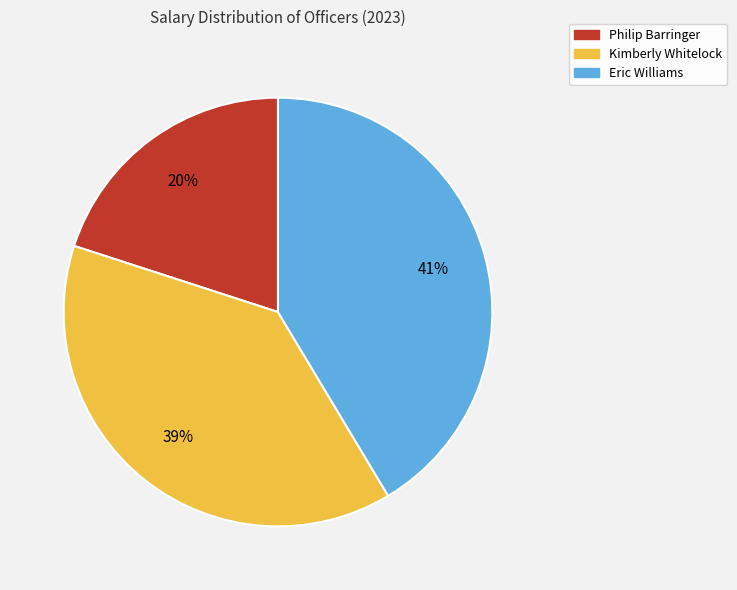

Is it true that Philip Barringer is 28% of the pie?

False